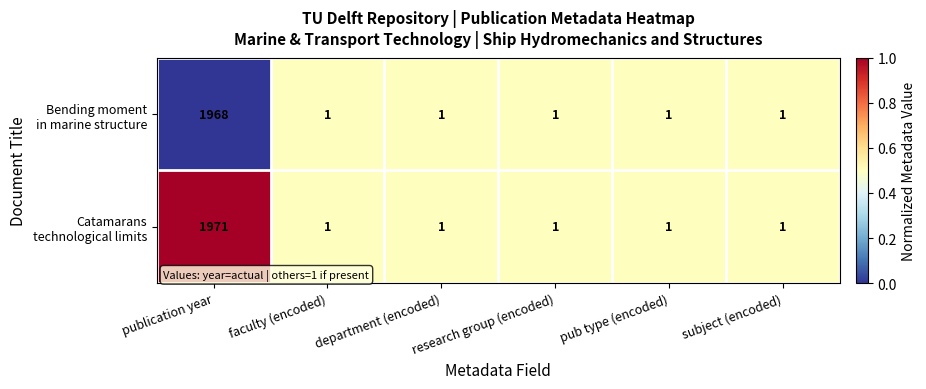

At which category is the sum across all series the highest?

publication year